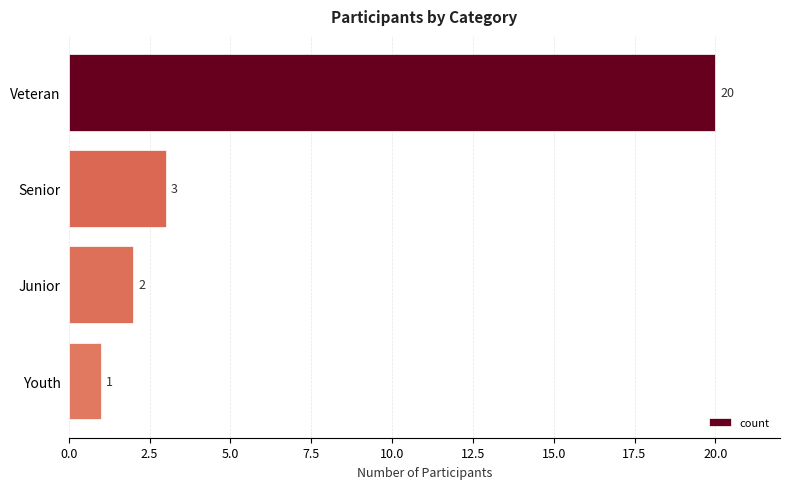

What is the greatest value displayed?

20